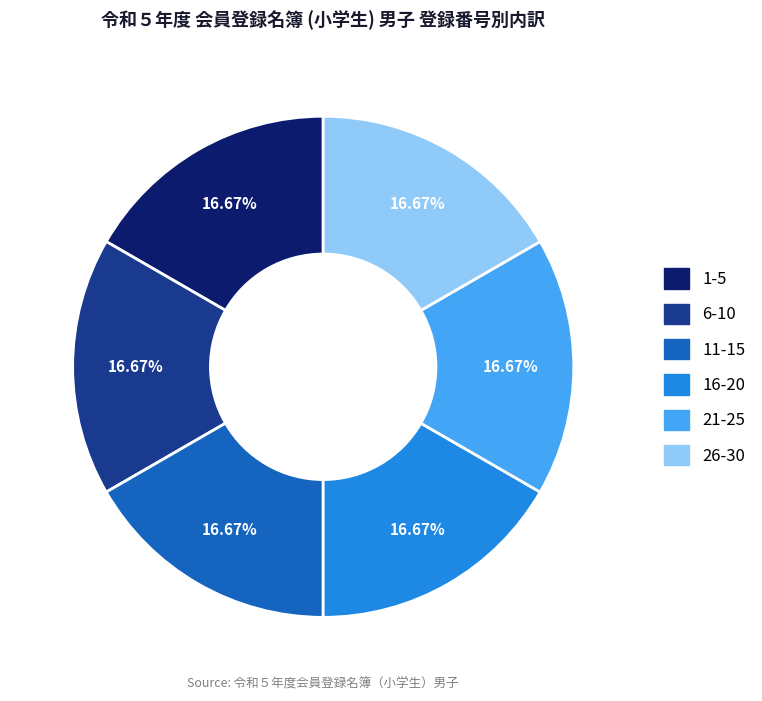

To the nearest percent, what is the average slice percentage?

17%